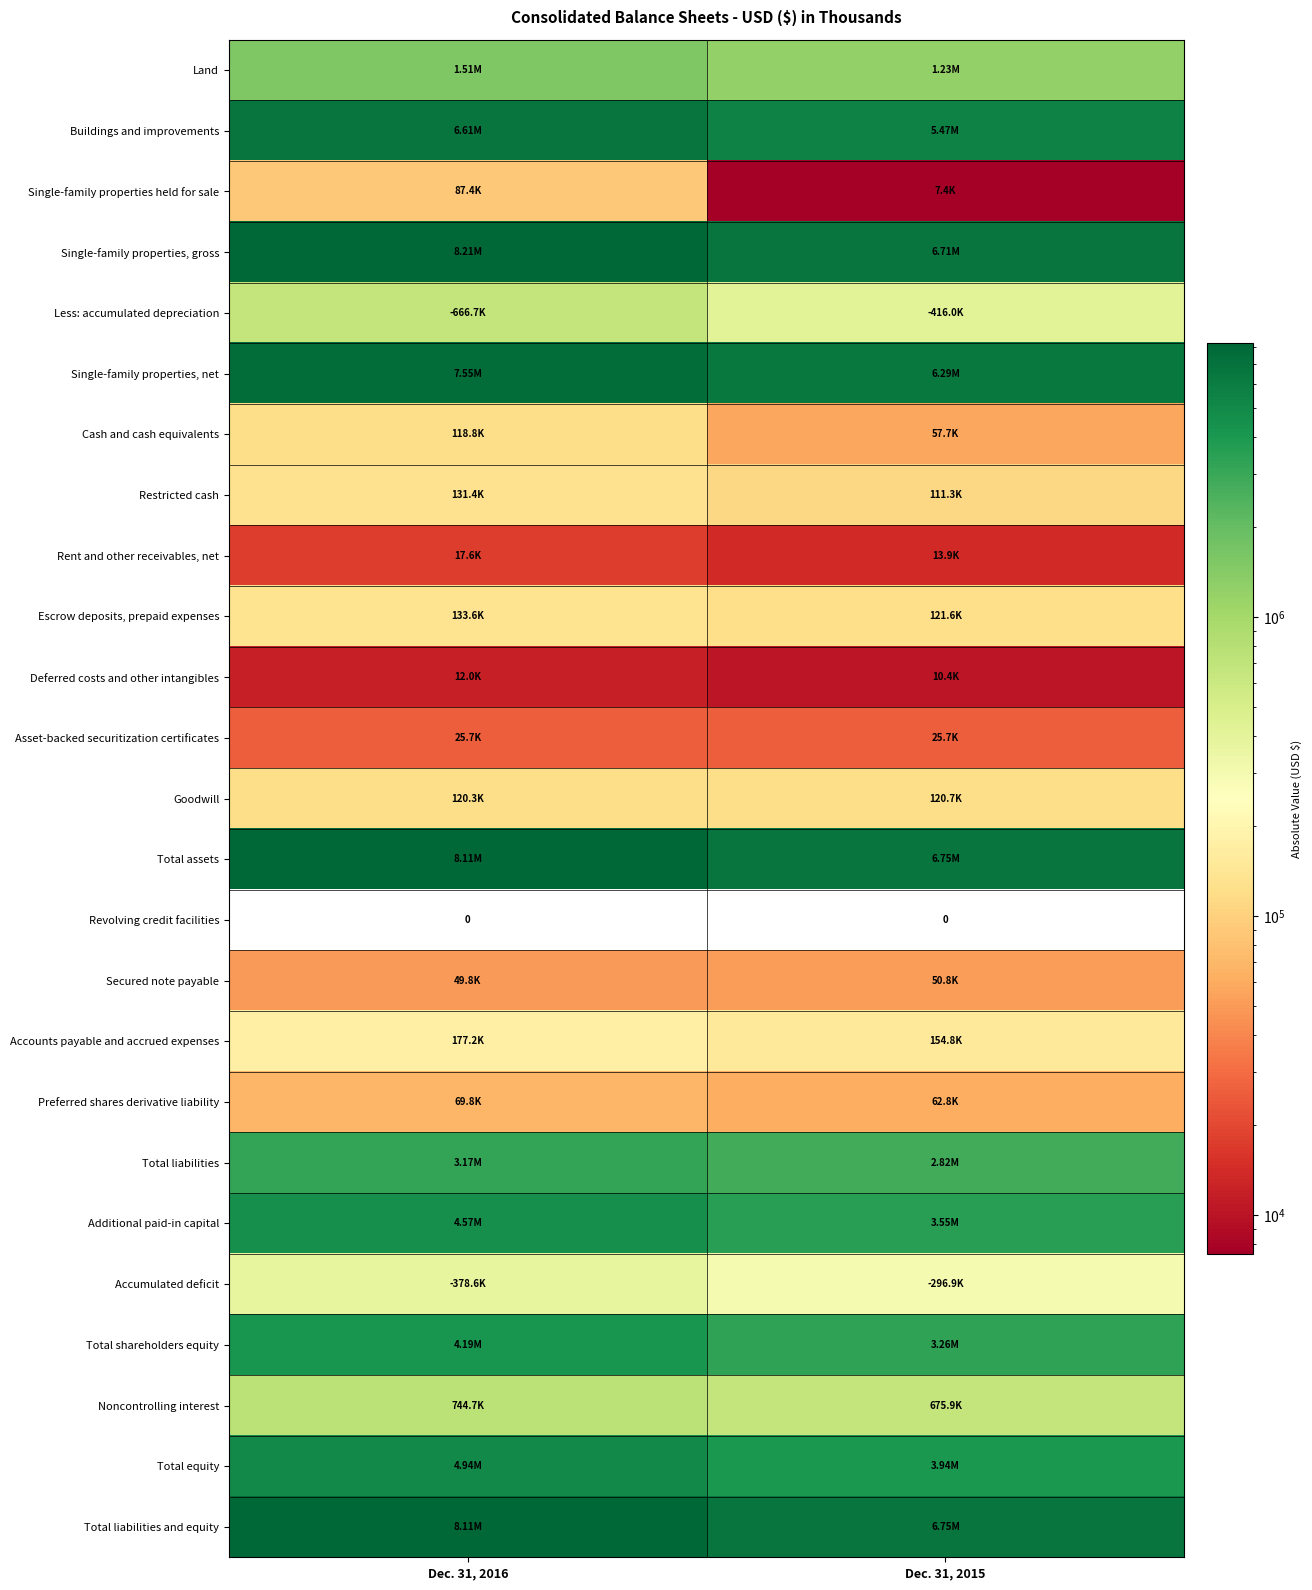

Count the Accounts payable and accrued expenses values in the range 154751 to 177206.

2